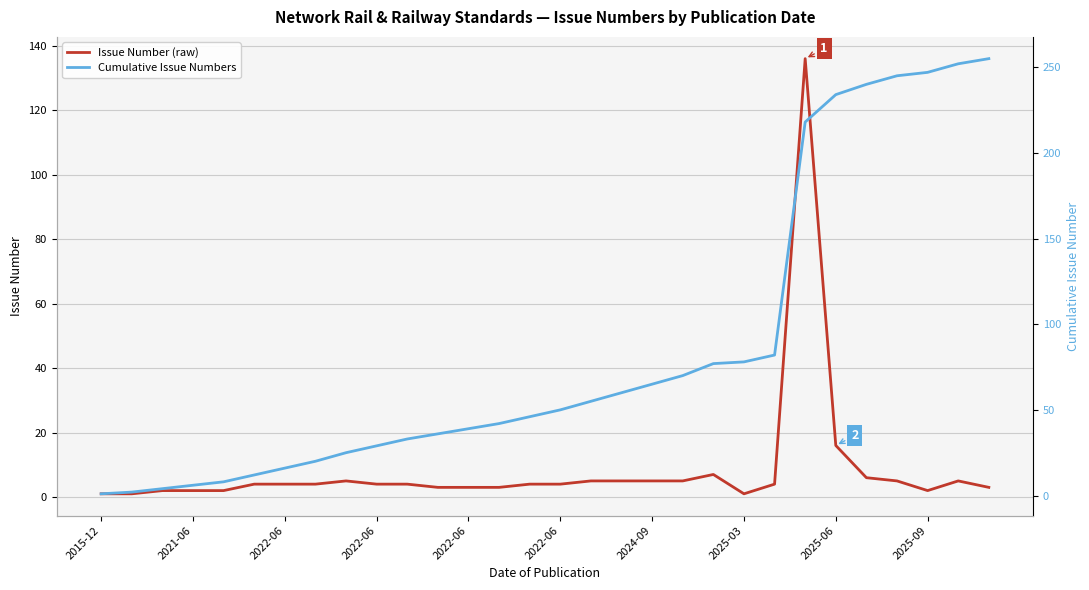

Is this an area chart (filled region under the line)?

No